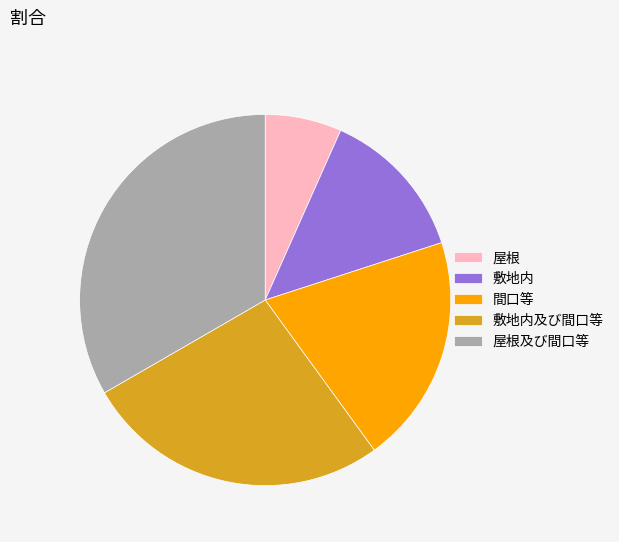

Between 敷地内及び間口等 and 敷地内, which is larger?

敷地内及び間口等